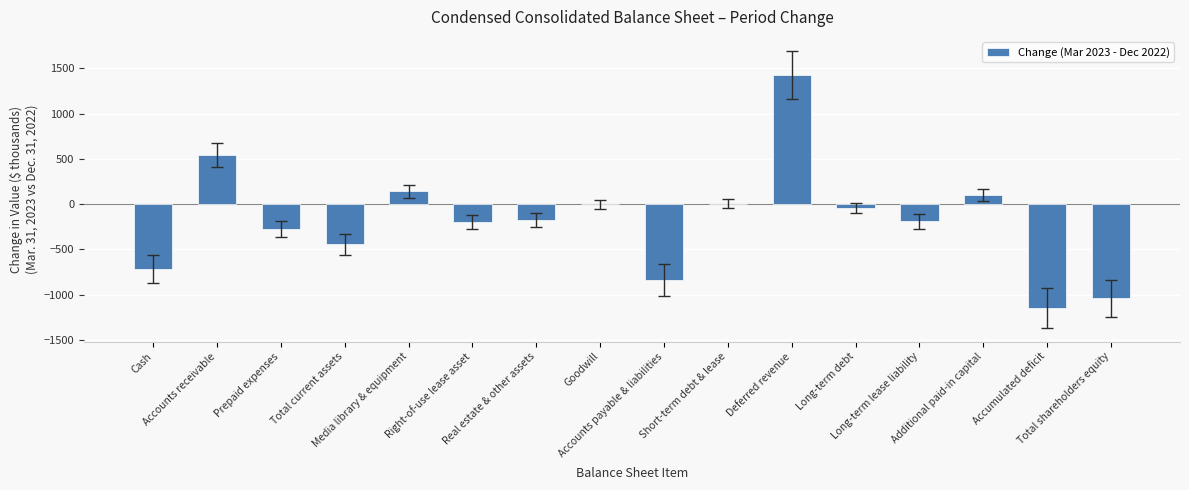

Which label corresponds to the largest value in the chart?

Deferred revenue